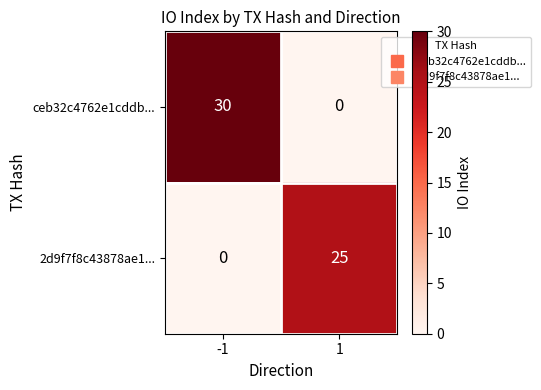

Is the value of 2d9f7f8c43878ae1... at 1 greater than the value of ceb32c4762e1cddb... at 1?

Yes